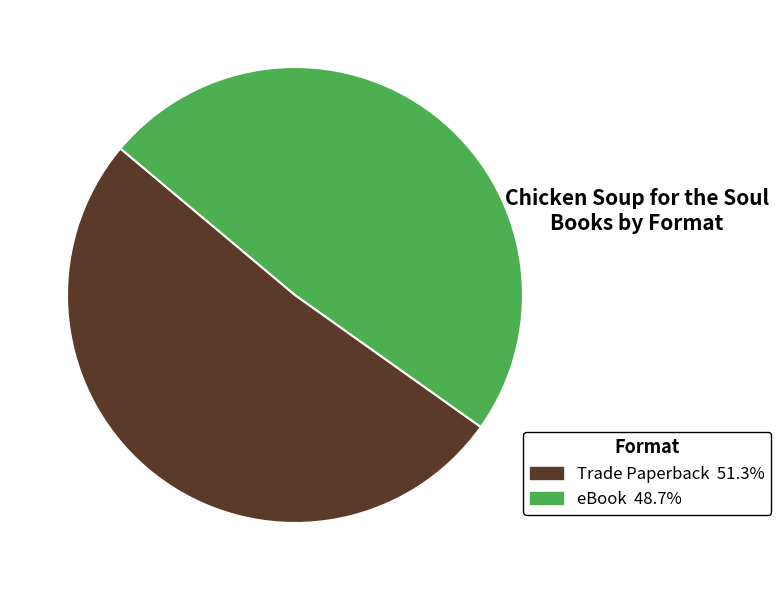

Rank the categories by value from highest to lowest.

Trade Paperback, eBook